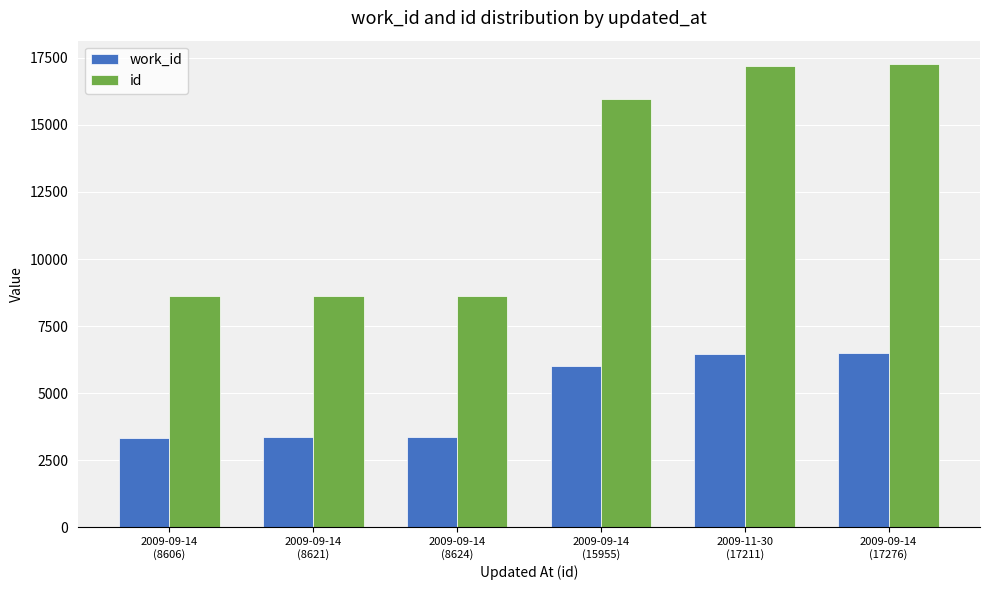

At how many categories does at least one series exceed 14587?

3